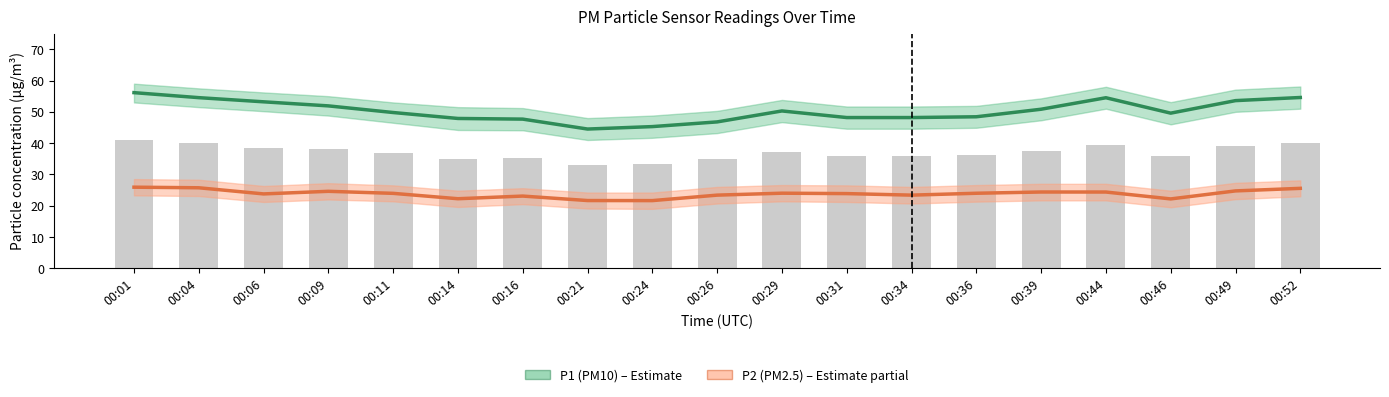

Reading left to right, extract all data points from this chart.

P1 (PM10): 56.1	54.5	53.2	51.9	49.8	47.9	47.7	44.5	45.3	46.8	50.3	48.2	48.2	48.4	50.8	54.5	49.6	53.6	54.6
P2 (PM2.5): 25.9	25.7	23.8	24.6	23.9	22.2	23.1	21.6	21.6	23.4	24.0	23.9	23.4	24.0	24.4	24.4	22.2	24.7	25.6